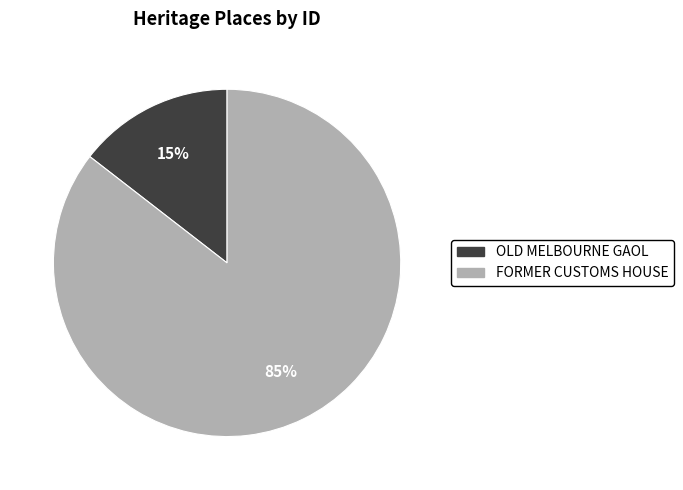

To the nearest percent, what percentage of the pie is OLD MELBOURNE GAOL?

15%